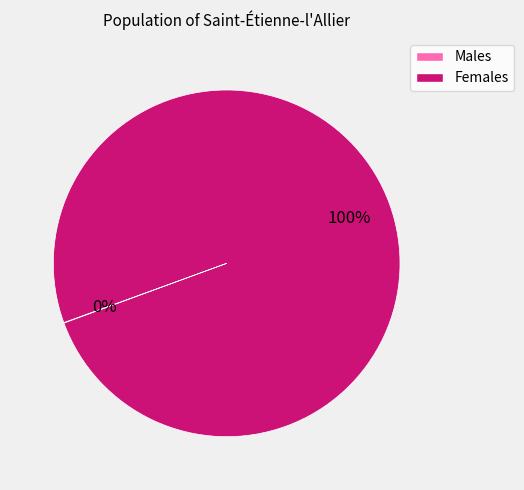

To the nearest percent, what is the average slice percentage?

50%